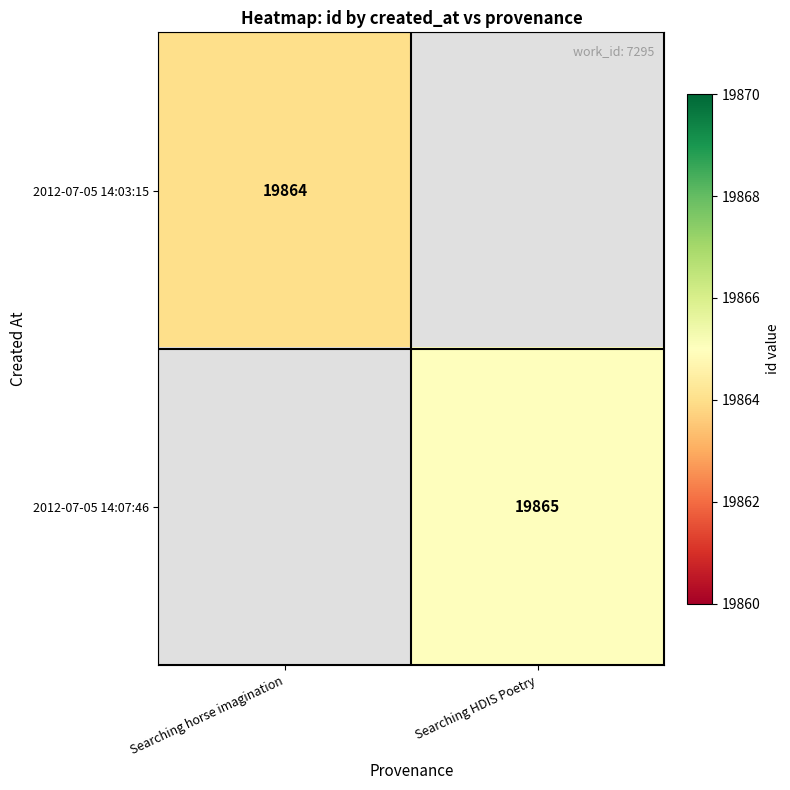

True or false: 2012-07-05 14:07:46 has a value of 26360 at Searching HDIS Poetry.

False